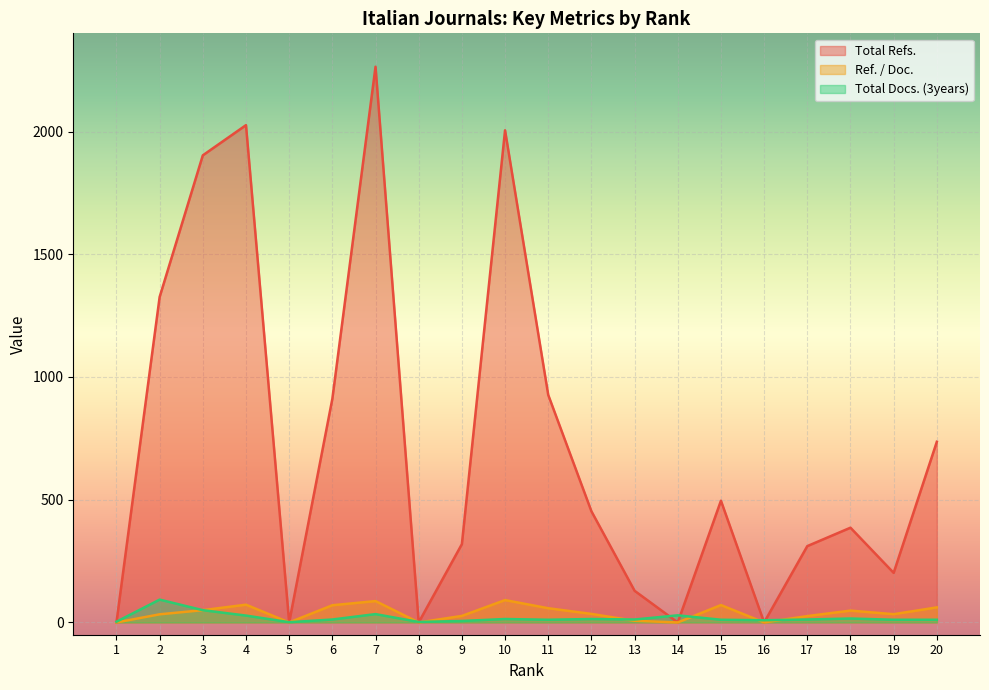

True or false: Ref. / Doc. and Total Refs. cross at least once.

False